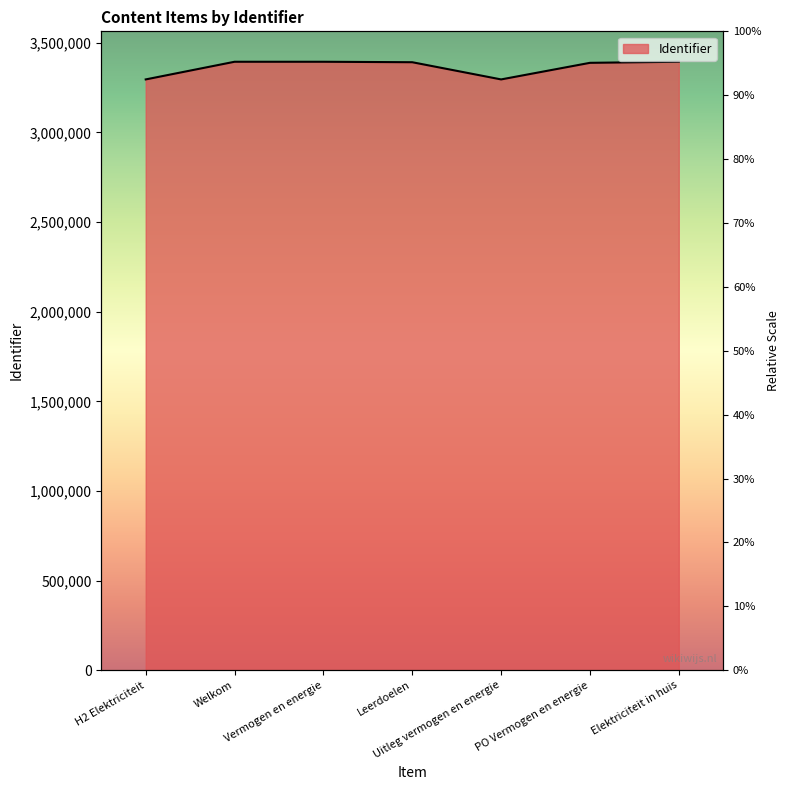

What is the difference between the values at Welkom and Vermogen en energie?

1